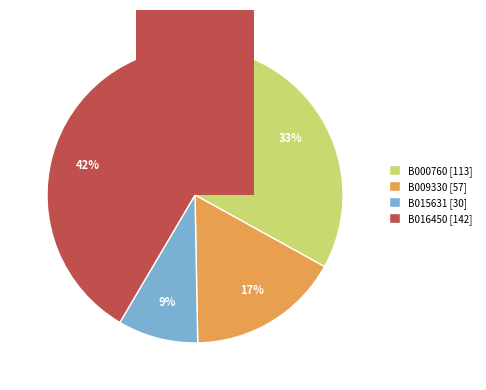

What is the change in value from B000760 to B016450?

+29